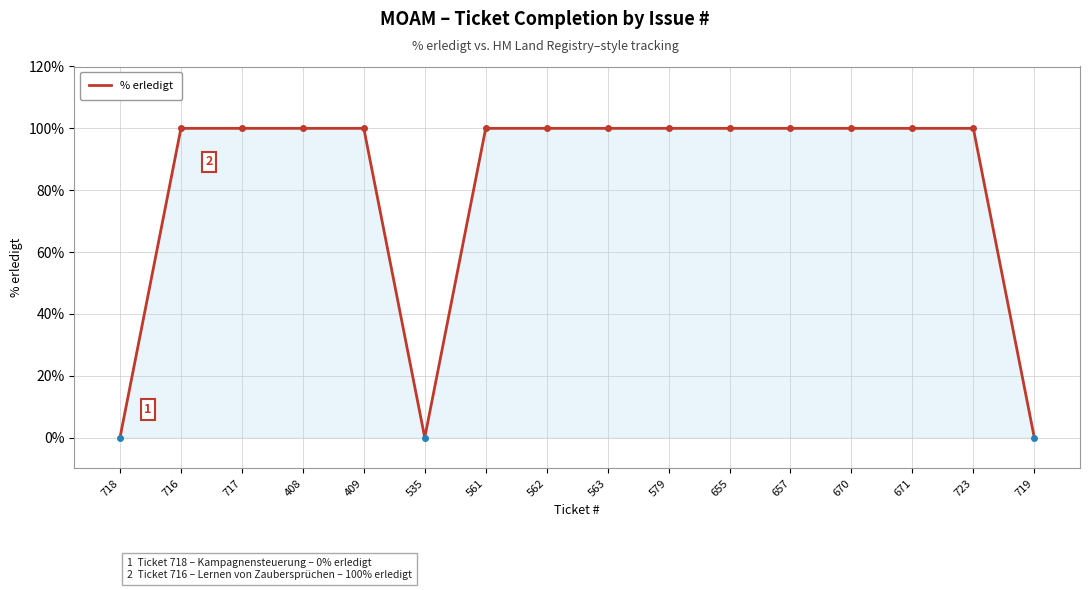

Reading left to right, what are all the values shown in this chart?

0	100	100	100	100	0	100	100	100	100	100	100	100	100	100	0